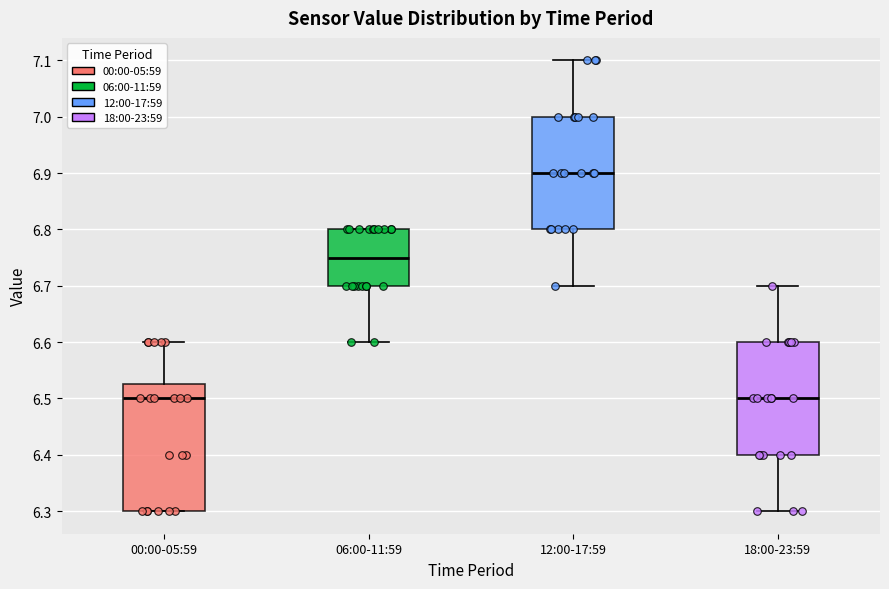

Comparing the boxes themselves (not the whiskers), which one is the tallest?

00:00-05:59